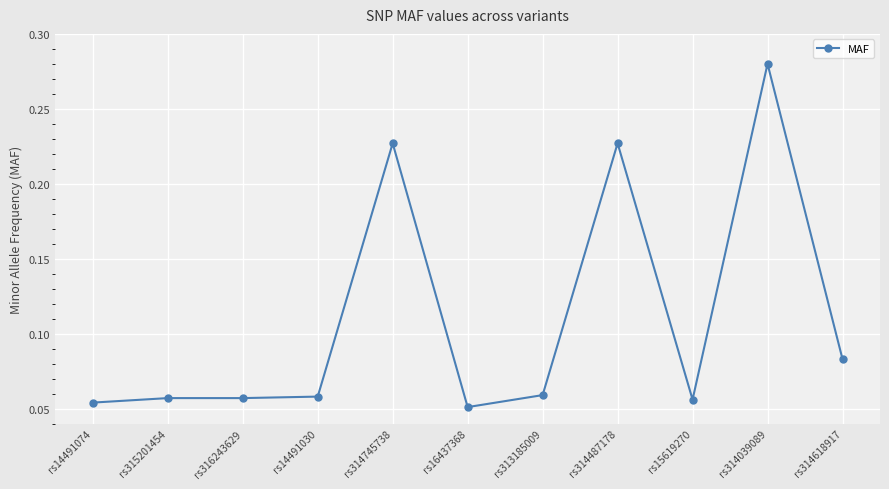

How many categories are shown in the chart?

11